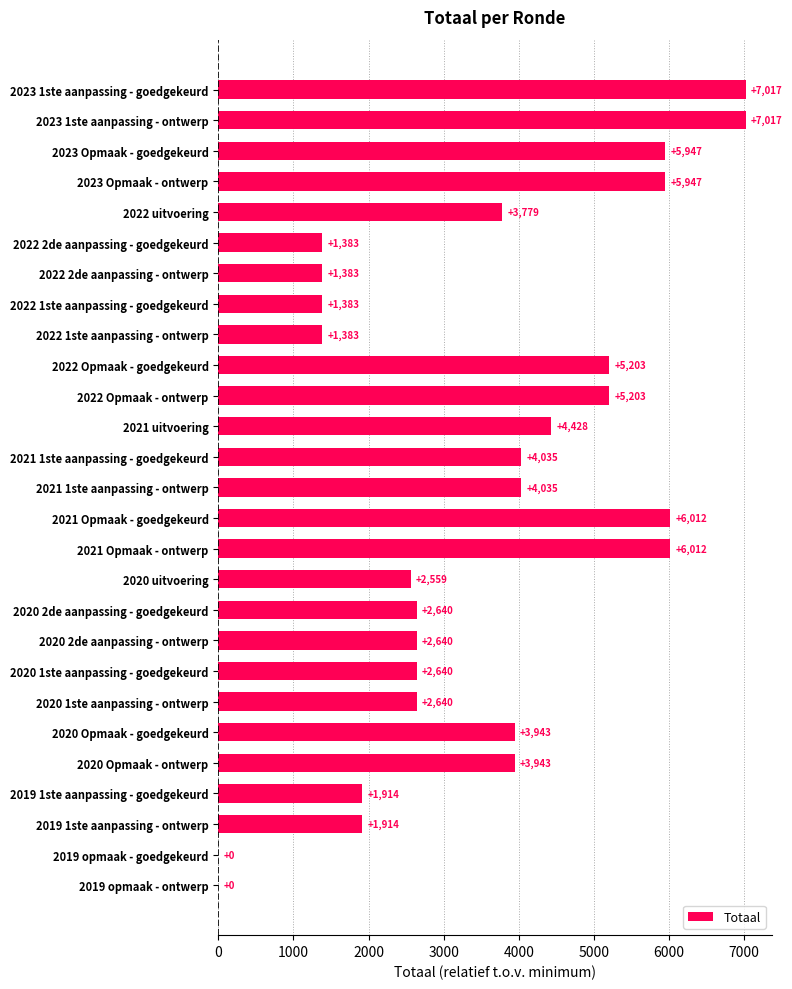

What is the sum of all values?

95000